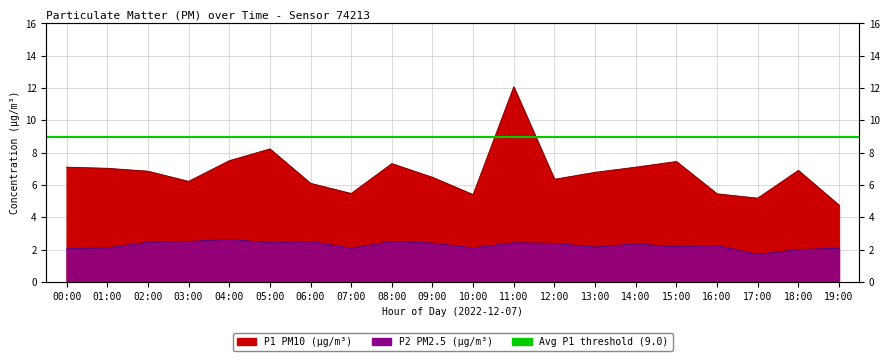

What is the highest value of the P1 series?

12.1